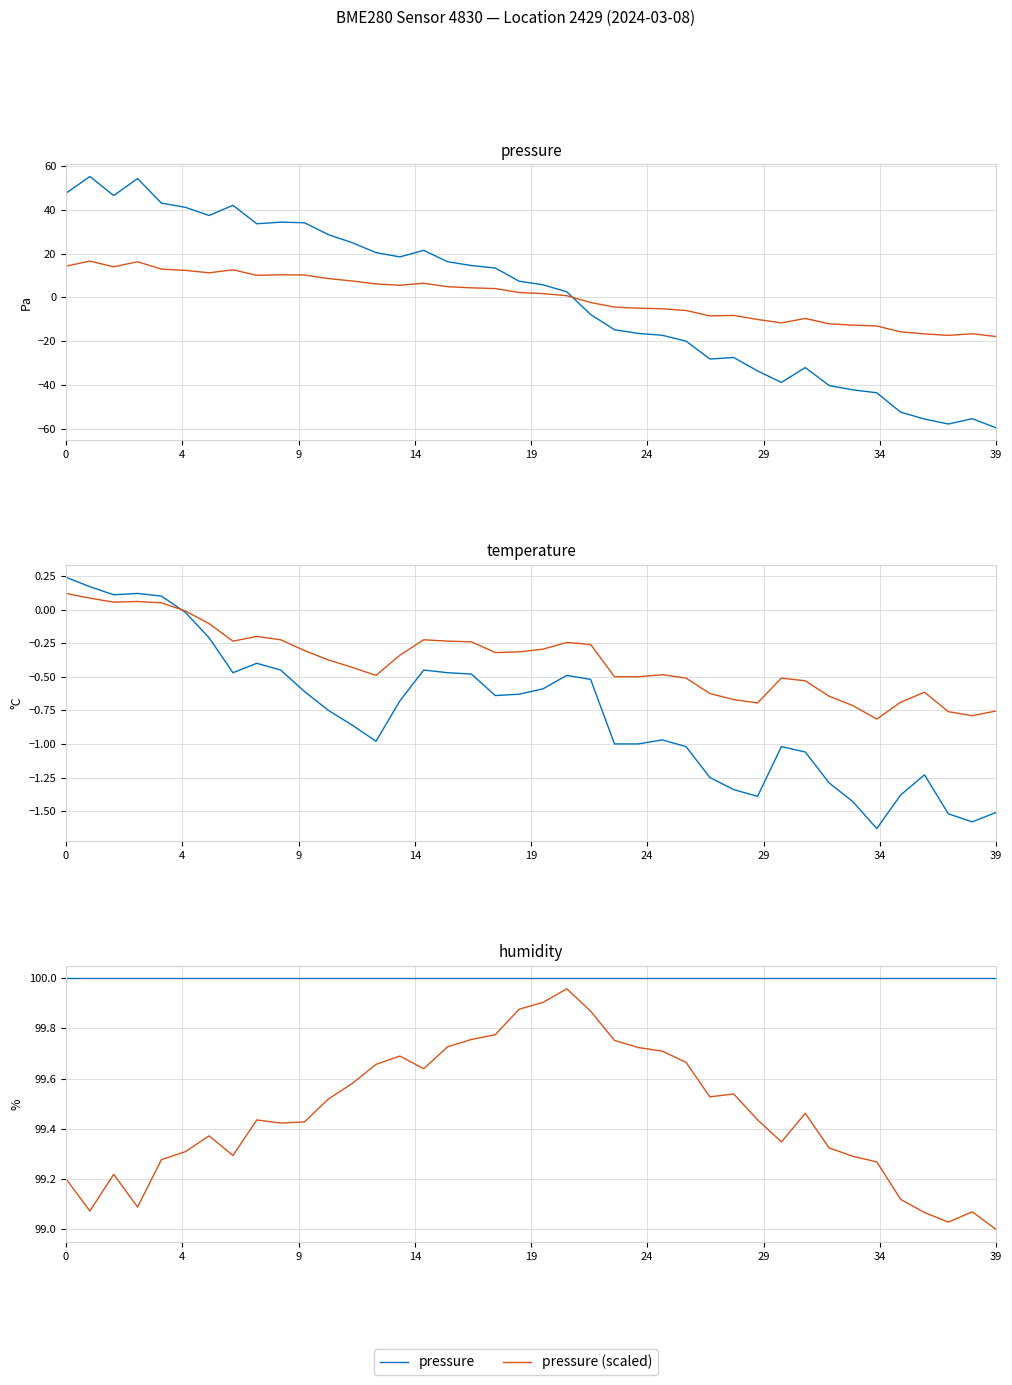

How many distinct data groups are displayed?

6